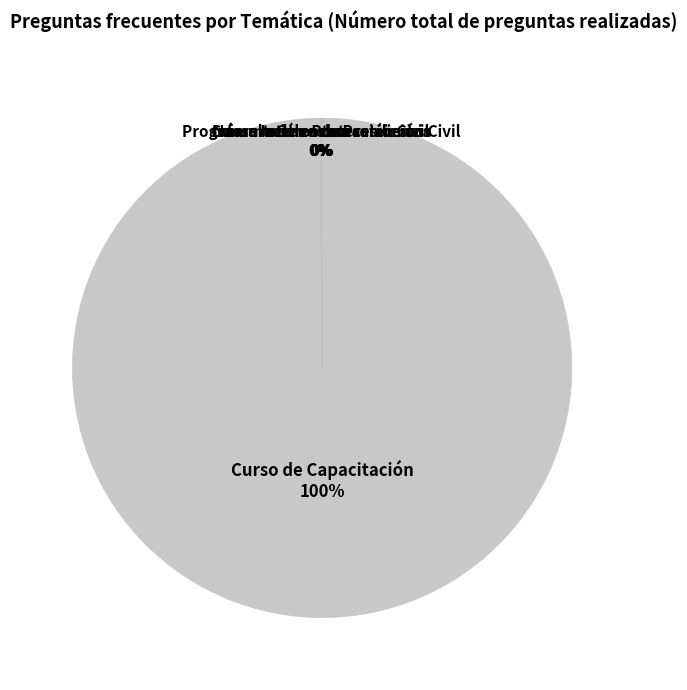

What percentage is the Curso de Capacitación slice, to the nearest percent?

100%